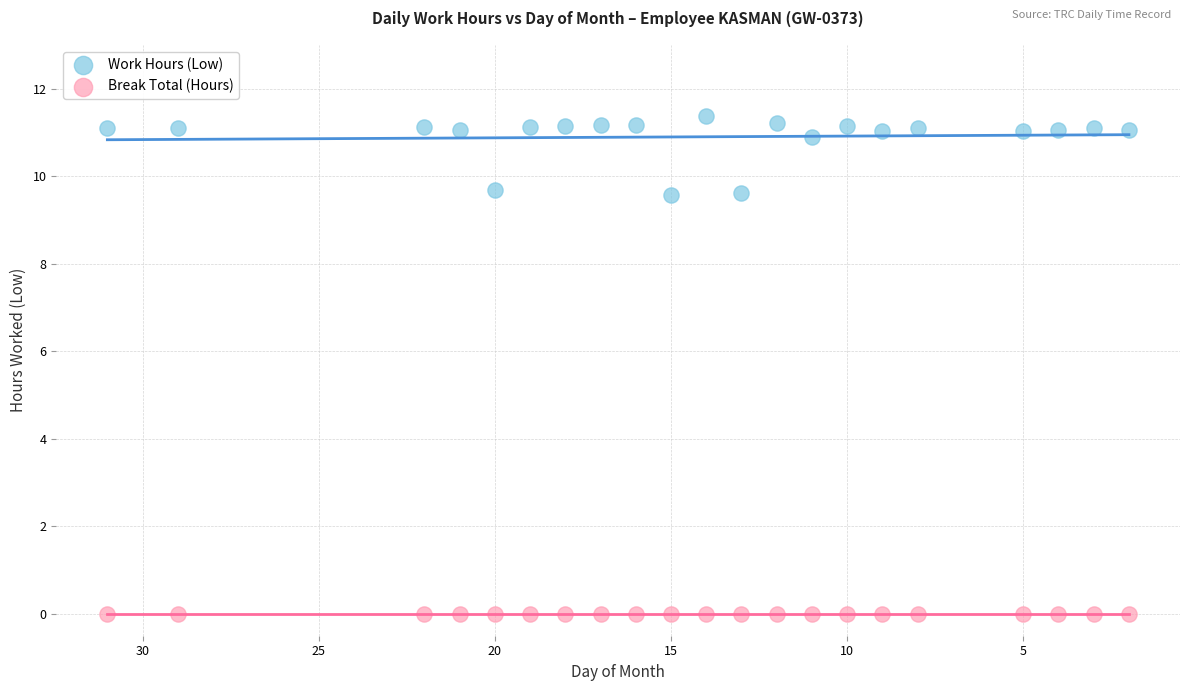

Which series reaches the minimum Y coordinate?

Break Total (Hours)